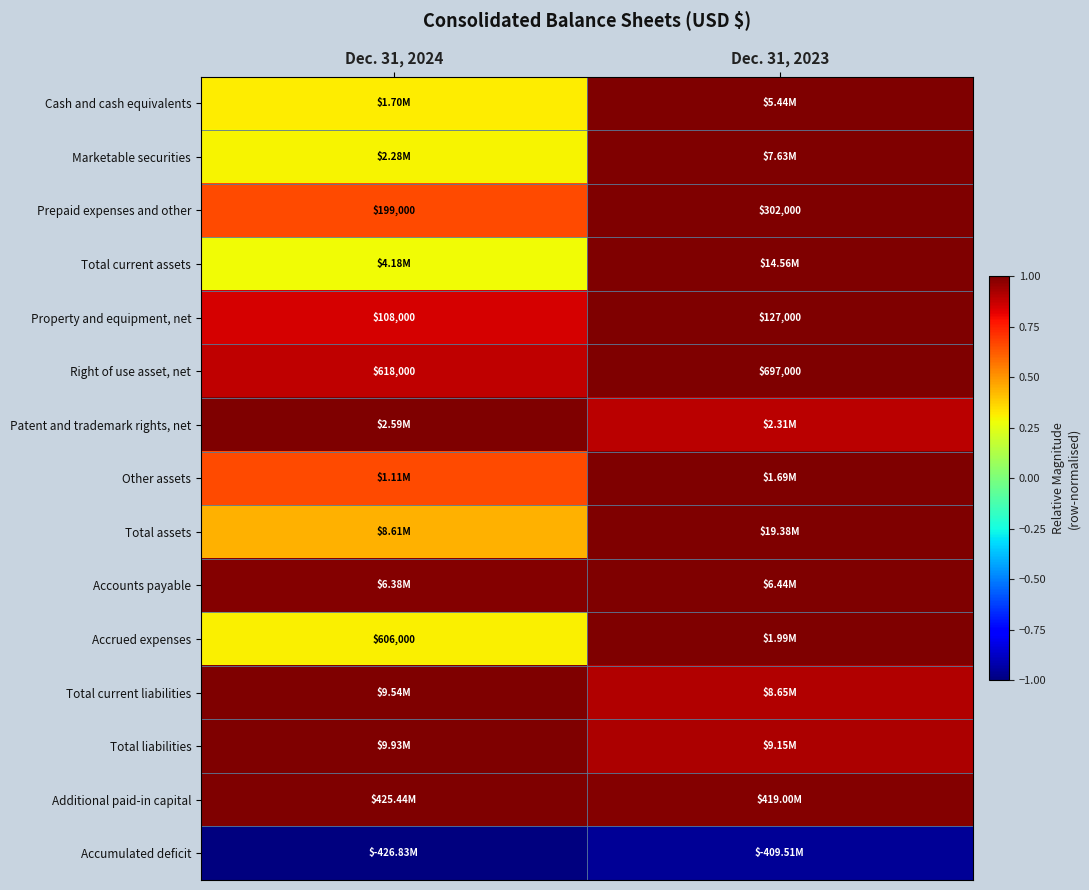

How many data points in Prepaid expenses and other are less than 302000?

1